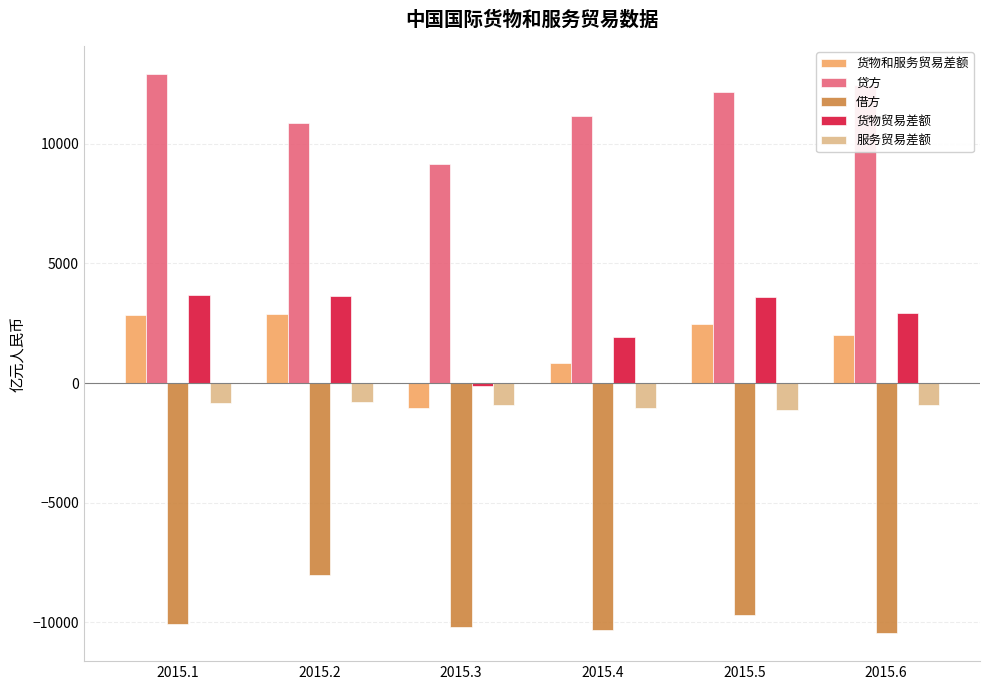

What is the difference between the maximum and minimum values in the 借方 series?

2451.7